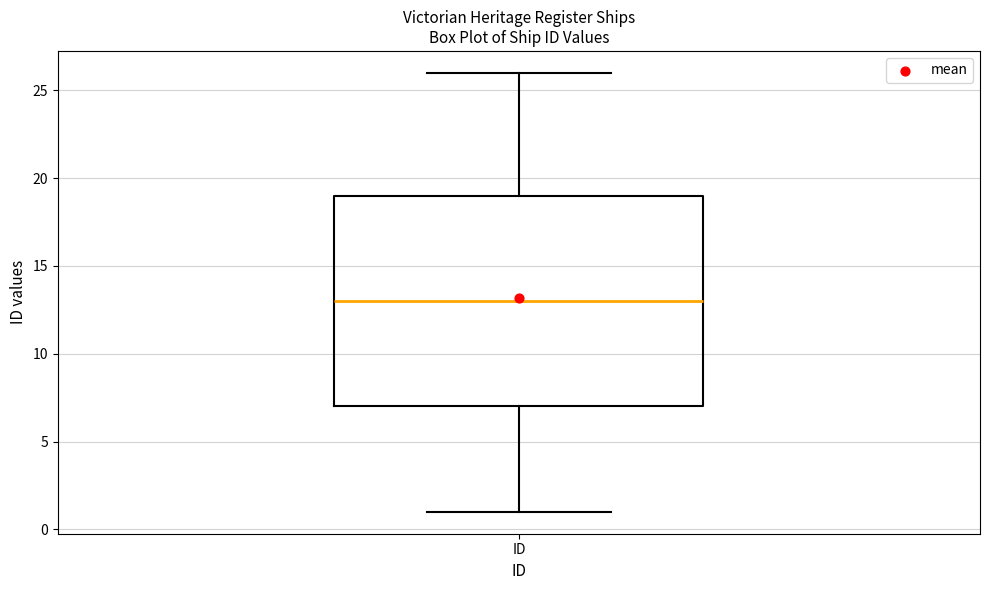

Read this box plot against the y-axis: the position of the median line, the range covered by the box, and the ends of both whiskers. The values are not printed on the chart, so give them approximately, as read against the axis.

median 13, box 7 to 19, whiskers 1 to 26